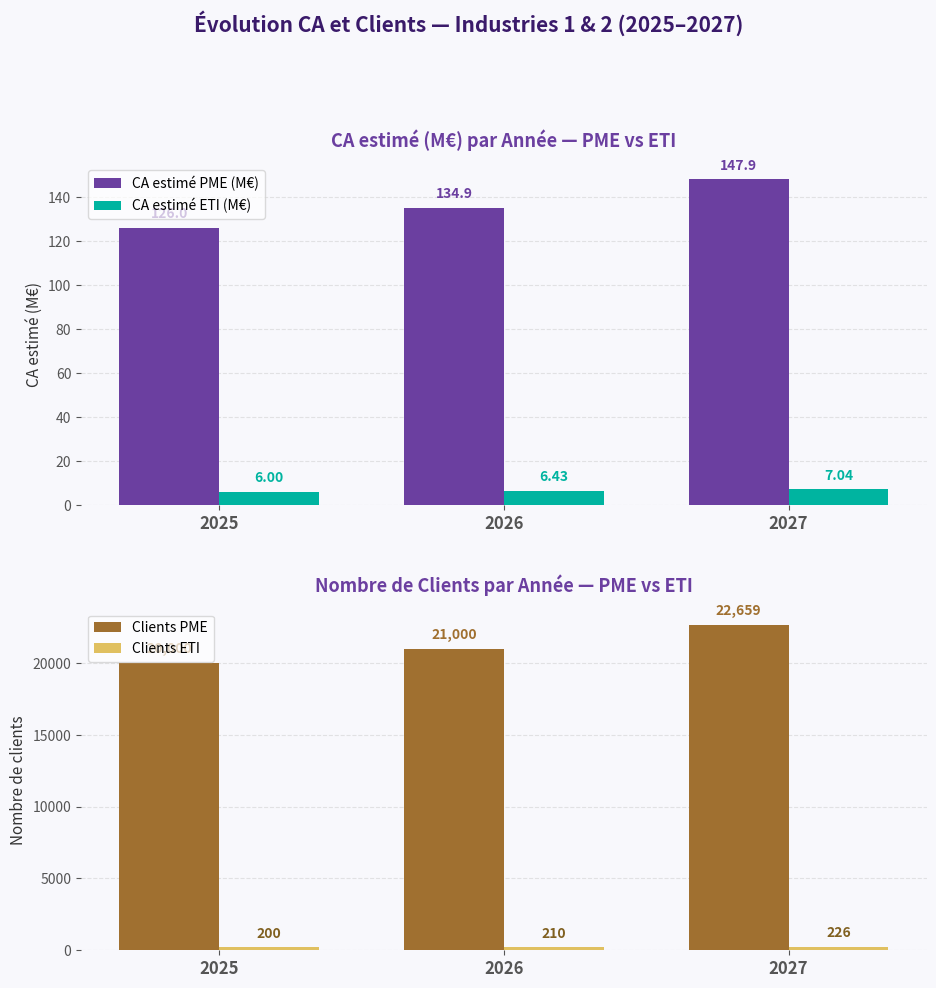

At which category is the sum across all series the highest?

2027